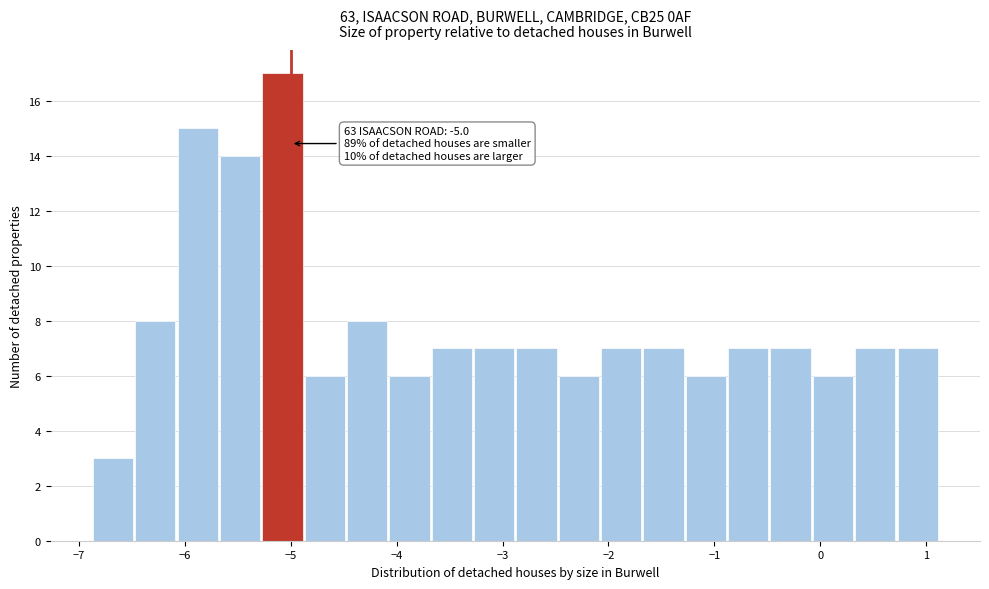

Over which range of the x-axis is the bar tallest?

-5.27 to -4.87